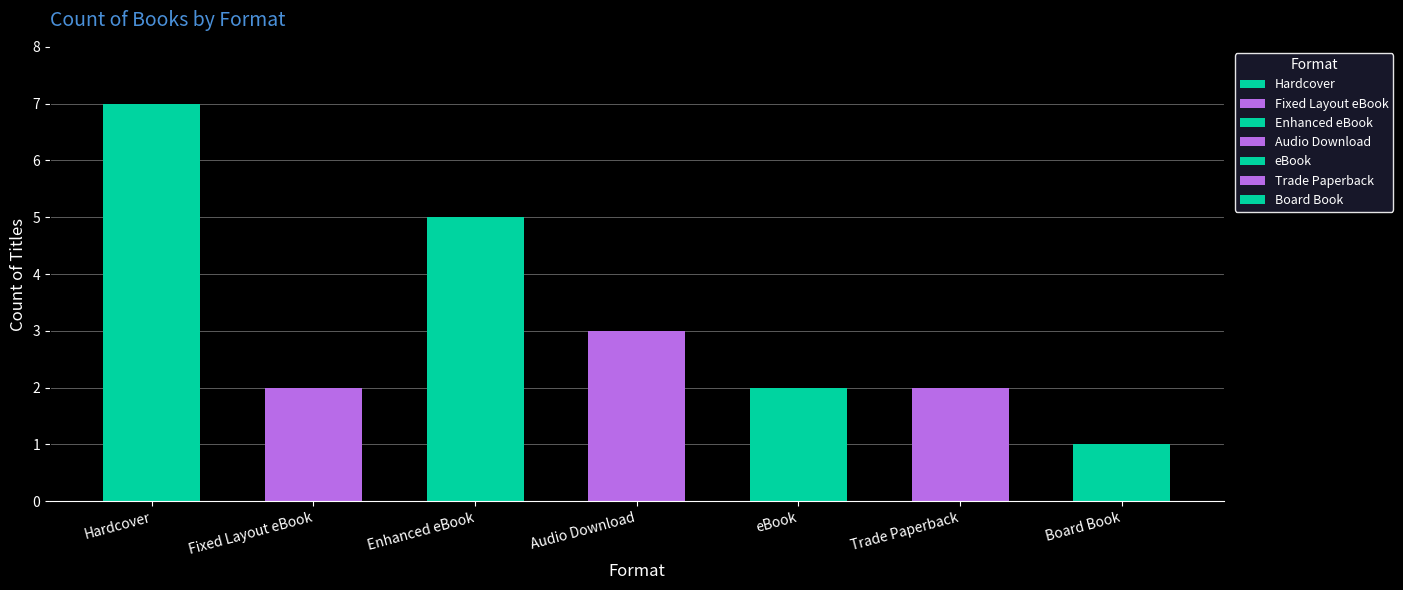

What is the ratio of the value at Trade Paperback to the value at eBook?

1.0